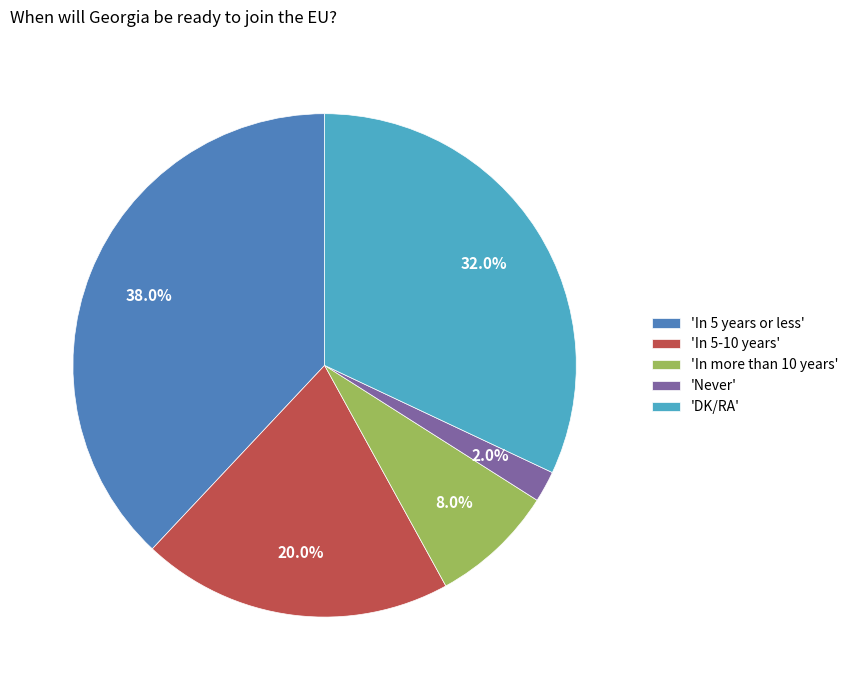

To the nearest percent, what is the difference between the largest and smallest slice percentages?

36%